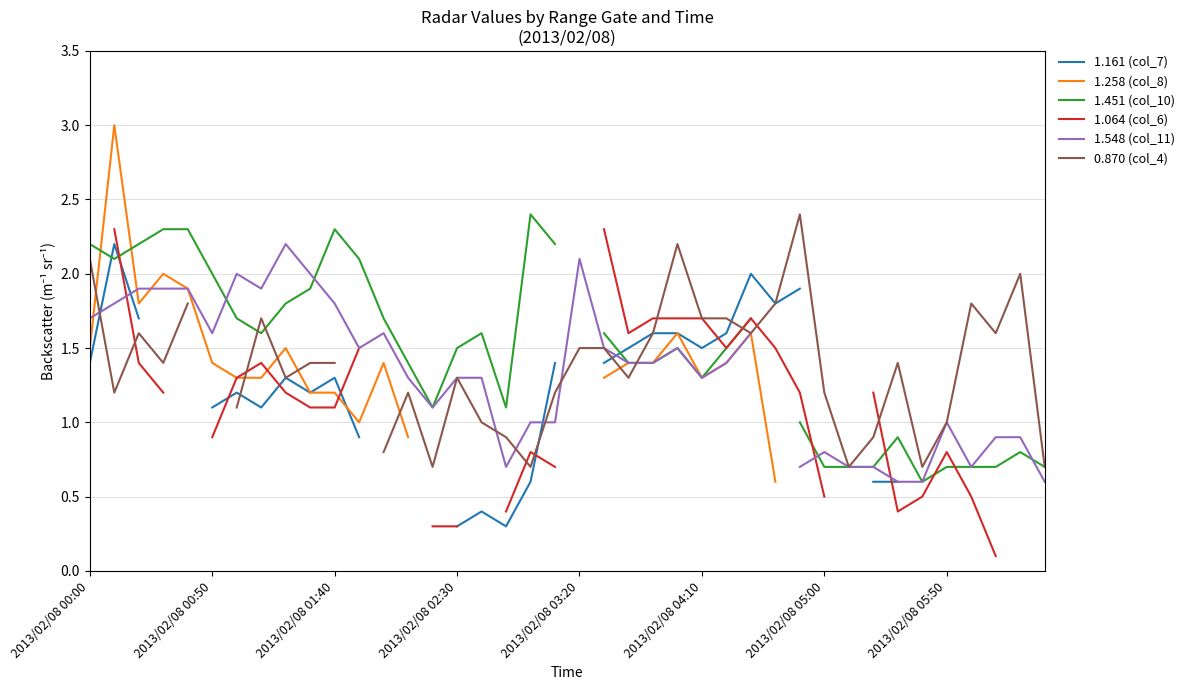

At which label is 1.258 (col_8) closest to 1?

11